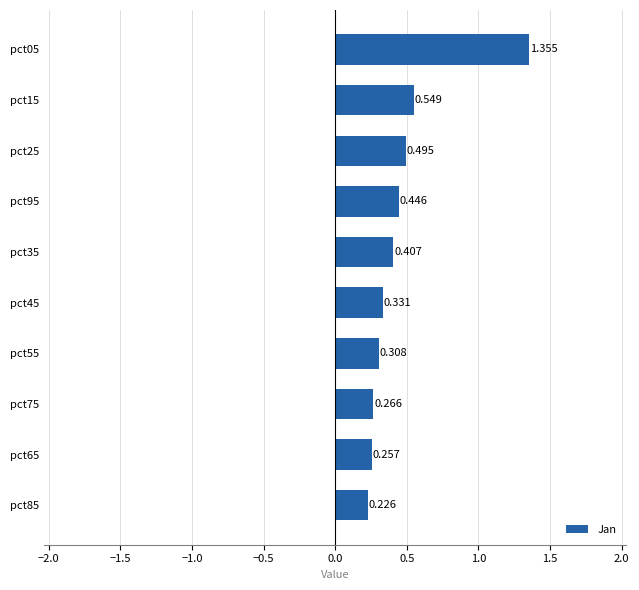

List the labels in order of value, smallest first.

pct85, pct65, pct75, pct55, pct45, pct35, pct95, pct25, pct15, pct05